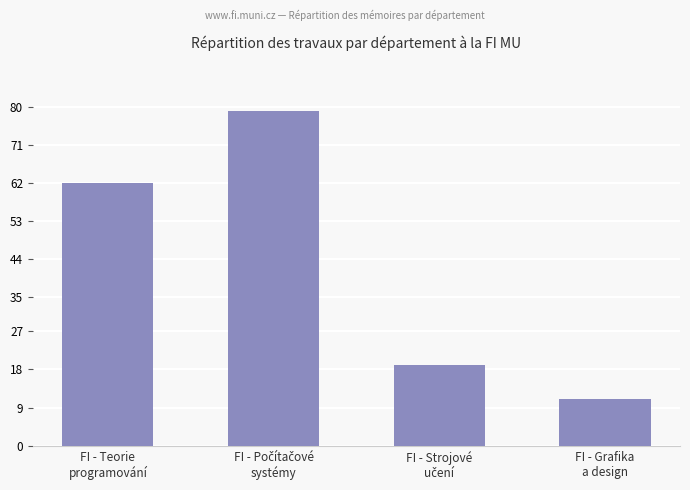

What is the sum of all values?

171